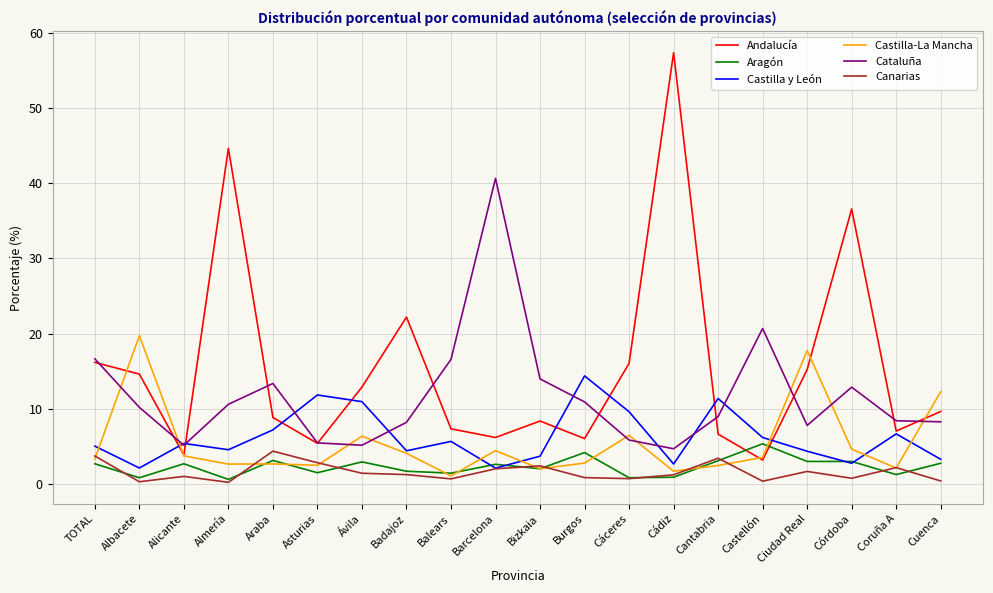

At which label does Castilla-La Mancha first exceed 3?

TOTAL